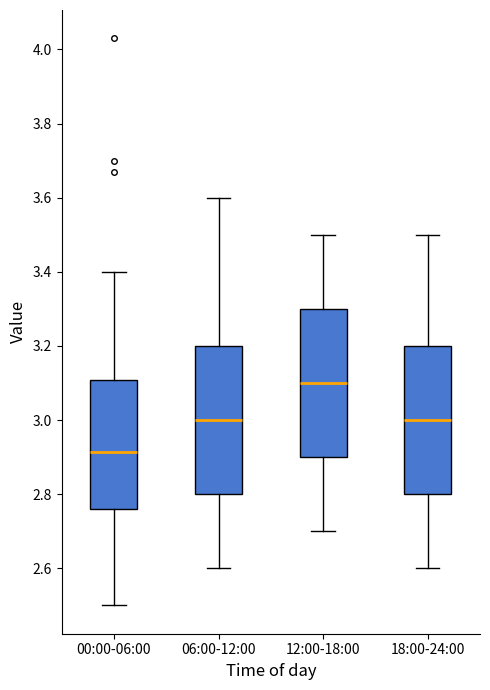

Reading left to right, read every box against the y-axis: the position of its median line, the range the box covers, and the ends of its whiskers. The values are not printed on the chart, so give them approximately, as read against the axis.

00:00-06:00: median 2.92, box 2.76 to 3.10, whiskers 2.50 to 3.40
06:00-12:00: median 3.00, box 2.80 to 3.20, whiskers 2.60 to 3.60
12:00-18:00: median 3.10, box 2.90 to 3.30, whiskers 2.70 to 3.50
18:00-24:00: median 3.00, box 2.80 to 3.20, whiskers 2.60 to 3.50